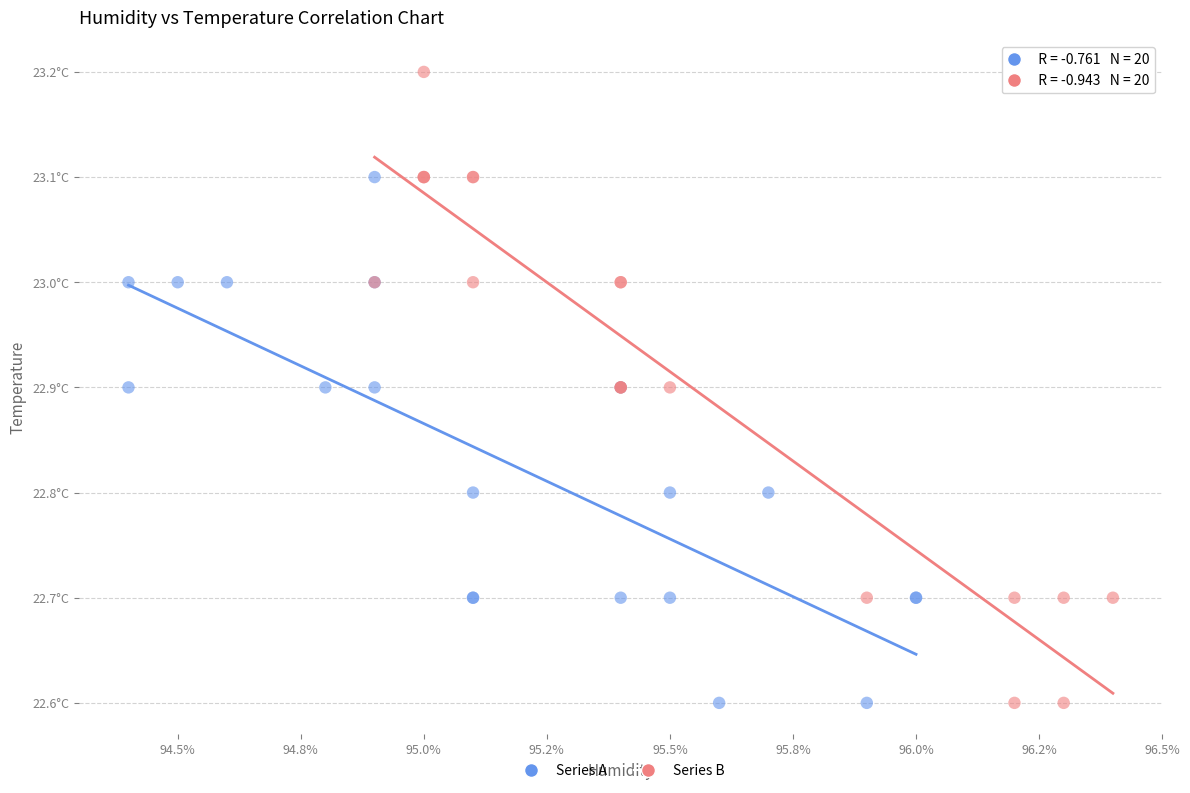

What are all the series names shown in the legend?

Series A, Series B